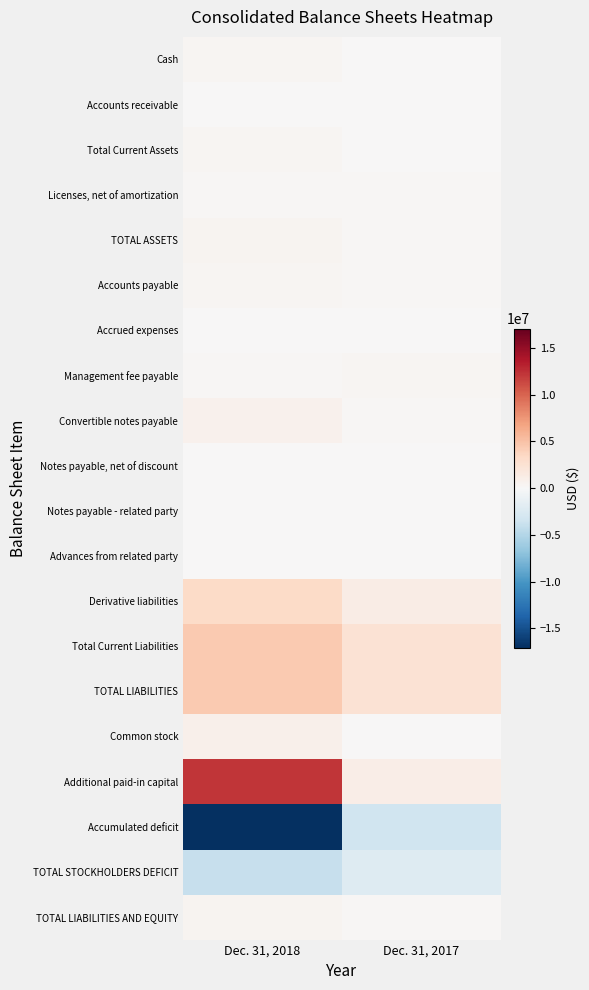

How many data points does each series have?

2